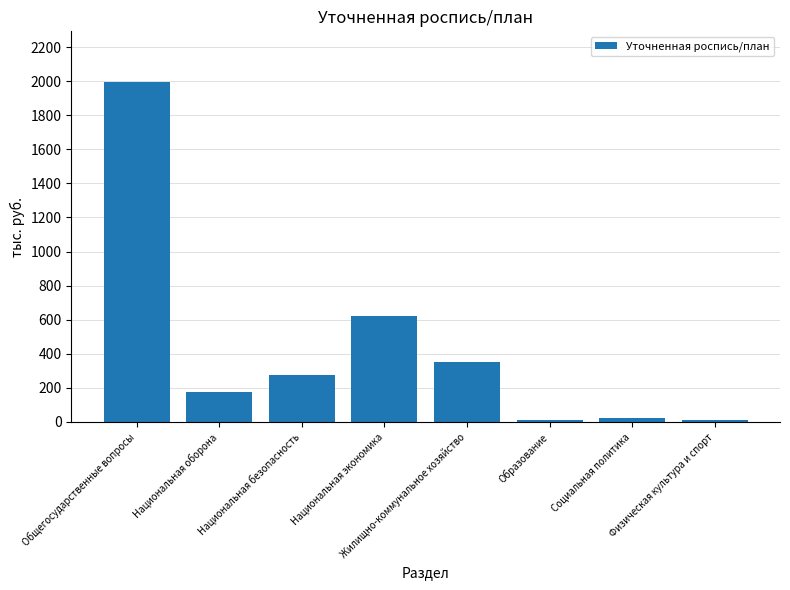

What is the minimum value shown in the chart?

10.0